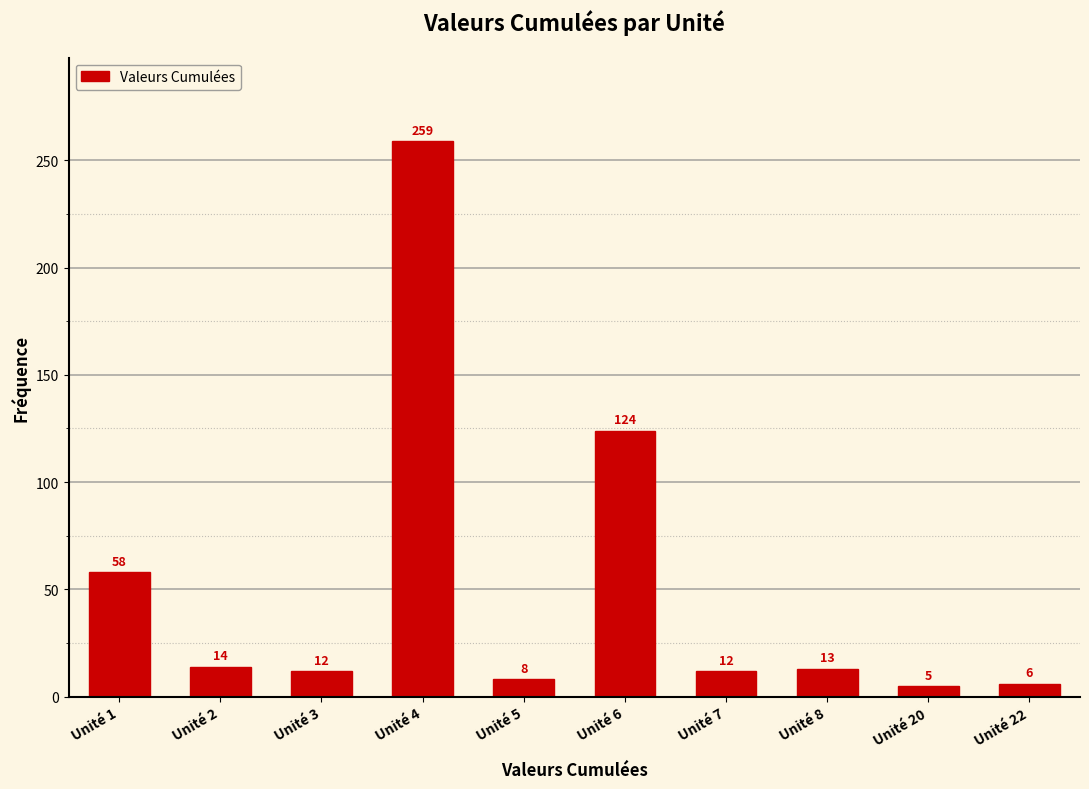

Reading left to right, transcribe all the data shown in this chart.

Unité 1=58	Unité 2=14	Unité 3=12	Unité 4=259	Unité 5=8	Unité 6=124	Unité 7=12	Unité 8=13	Unité 20=5	Unité 22=6